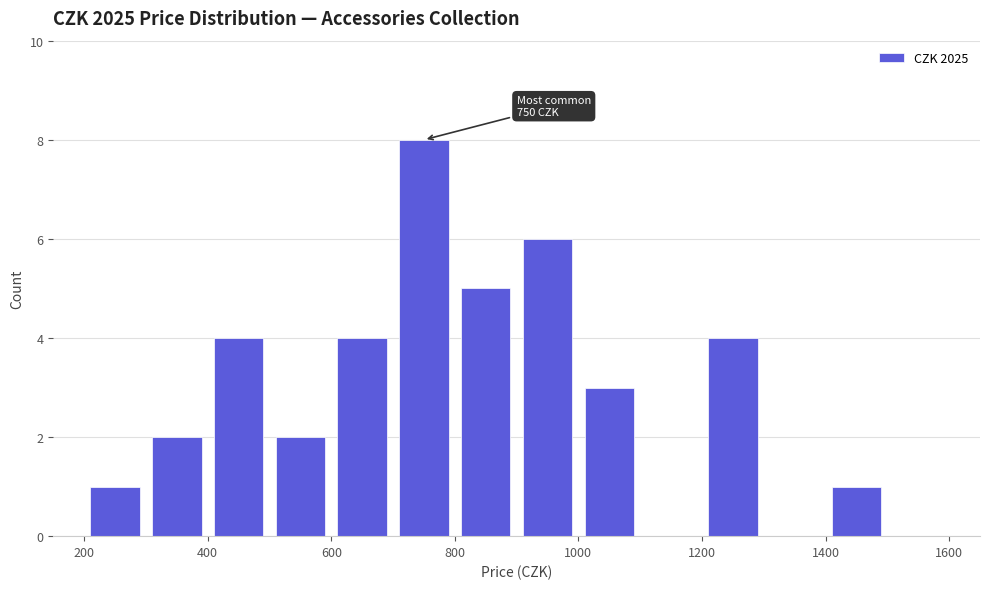

Which range on the x-axis has the tallest bar?

700 to 800